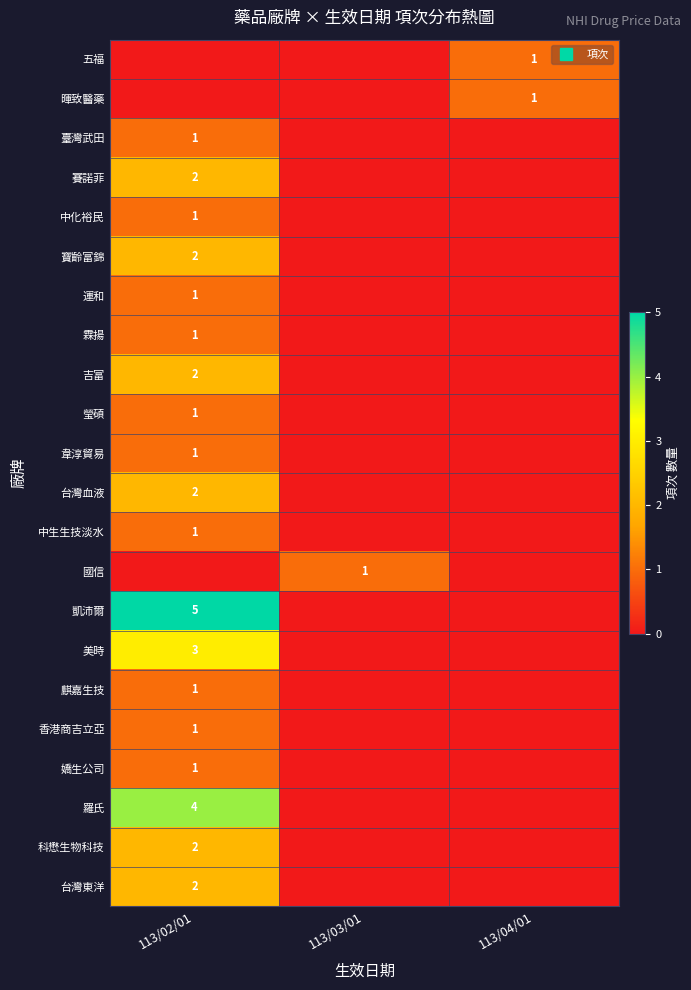

Which series has the largest range (max minus min)?

凱沛爾